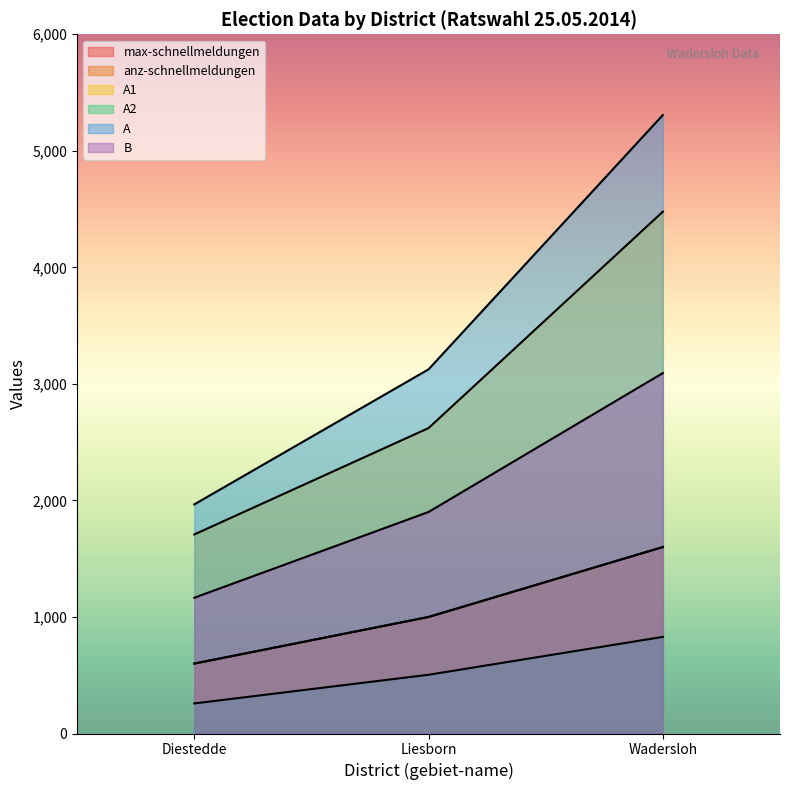

What is the spread (max minus min) of values at Liesborn?

2621